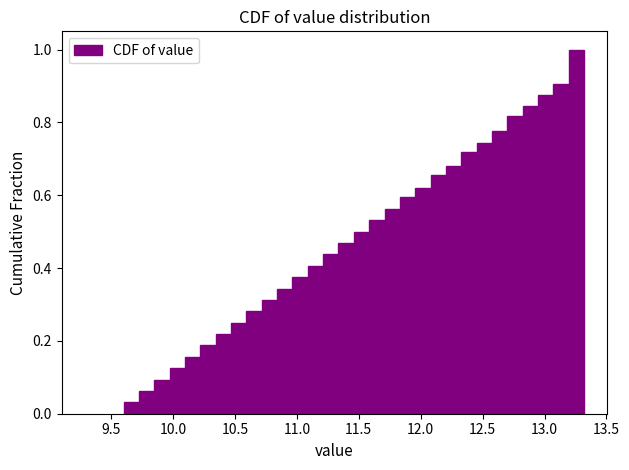

Around what value on the x-axis is the tallest bar? Give the approximate position of its centre, as read against the axis.

13.25